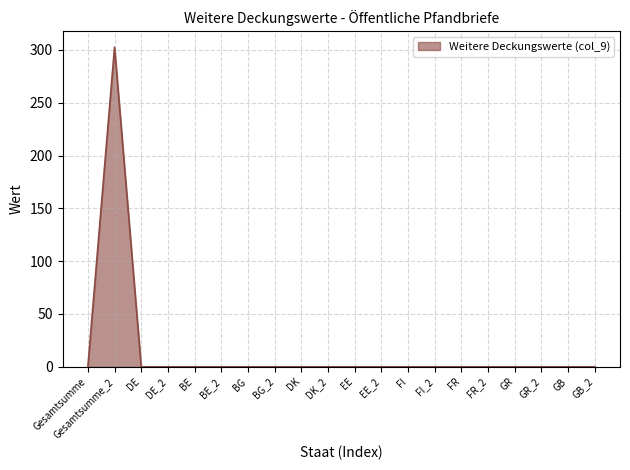

The value at FR is -100.2. True or false?

False